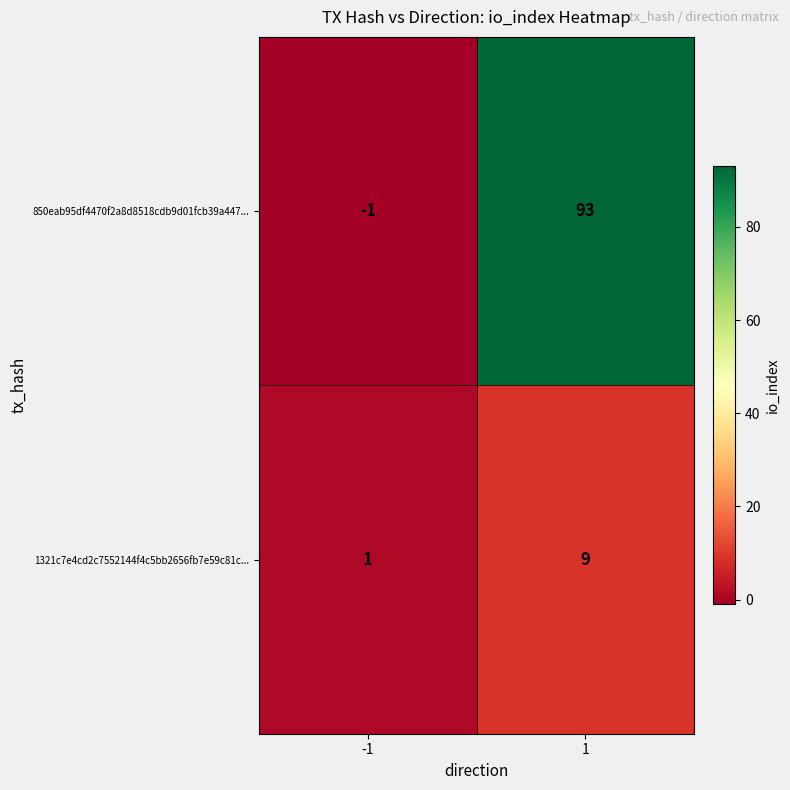

Is it true that 1321c7e4cd2c7552144f4c5bb2656fb7e59c81c... equals 14 at 1?

False